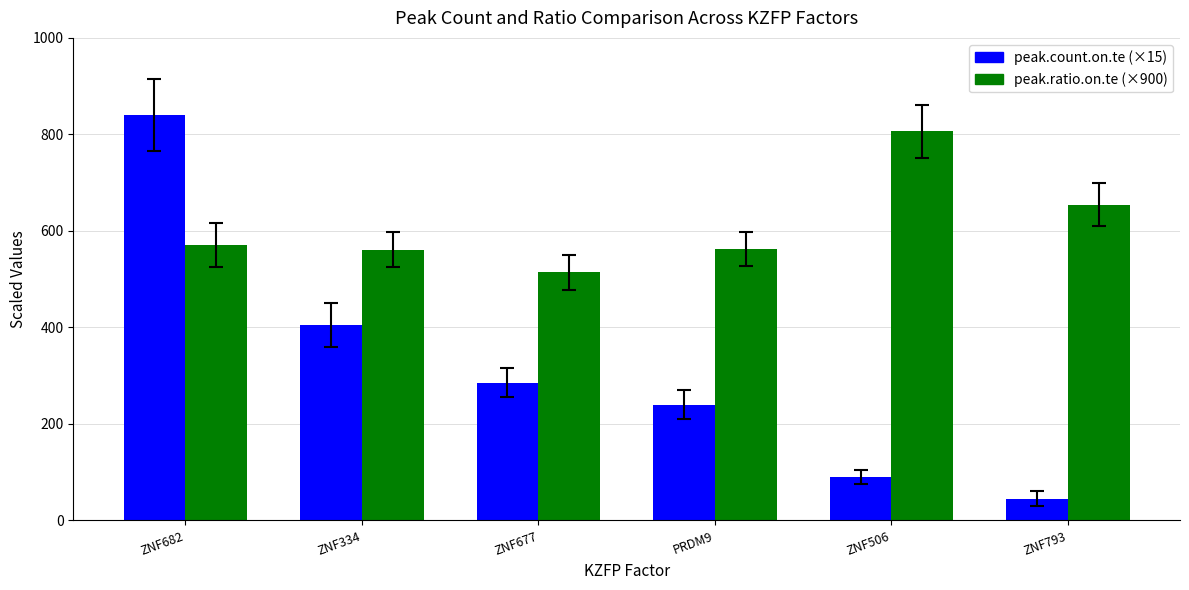

What position from the right is ZNF677?

4